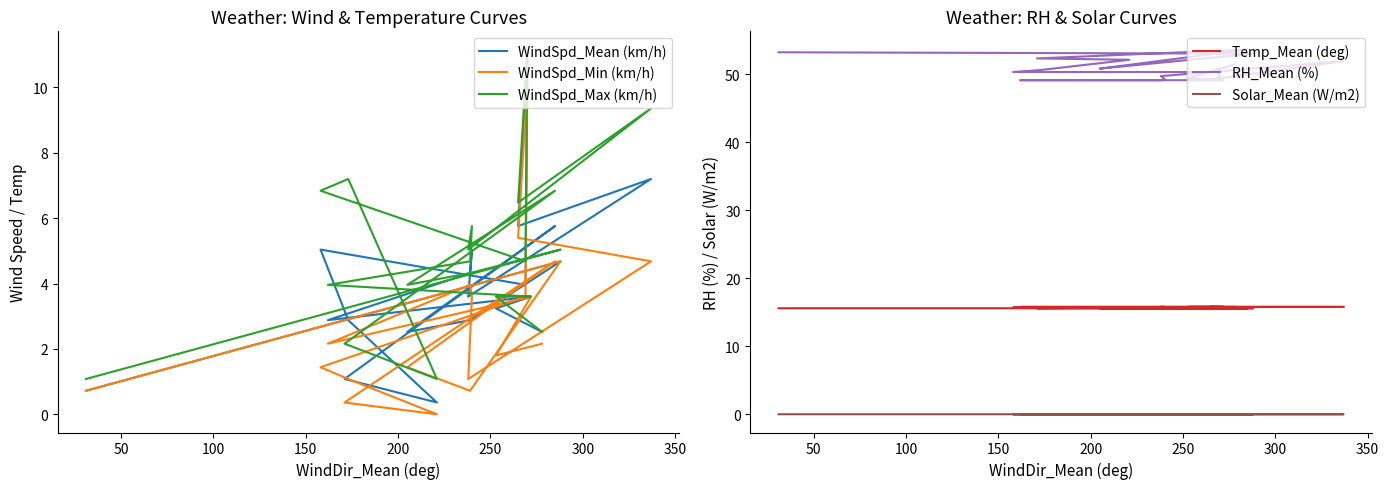

True or false: Temp_Mean (deg) and WindSpd_Mean (km/h) cross at least once.

False